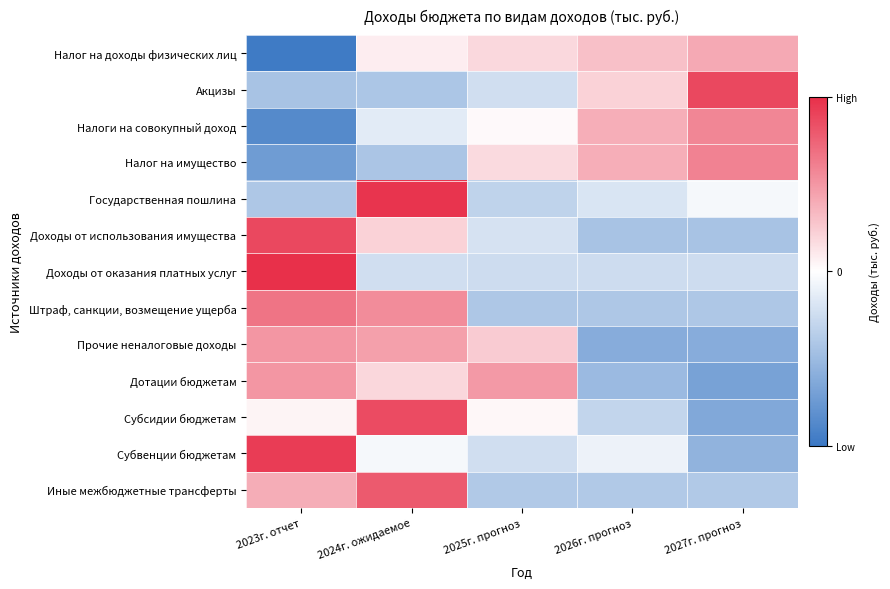

At which category is the sum across all series the highest?

2024г. ожидаемое